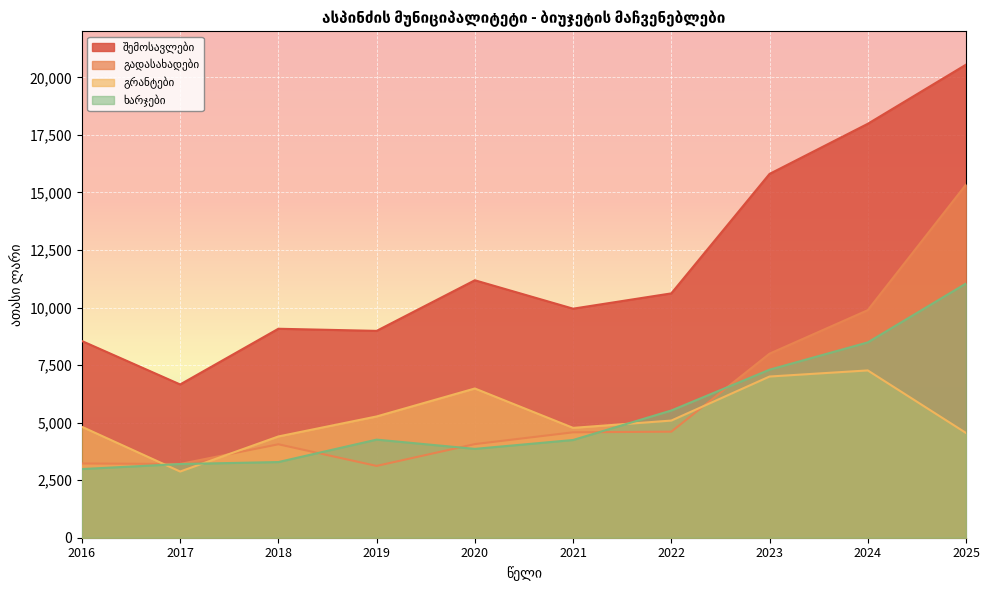

Rank the categories by შემოსავლები value from highest to lowest.

2025, 2024, 2023, 2020, 2022, 2021, 2018, 2019, 2016, 2017